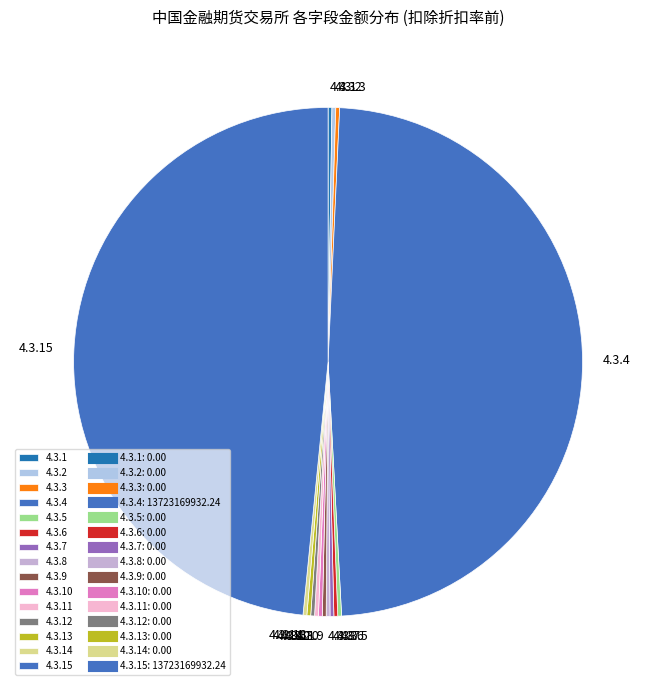

Is there any slice that represents more than half of the pie?

No